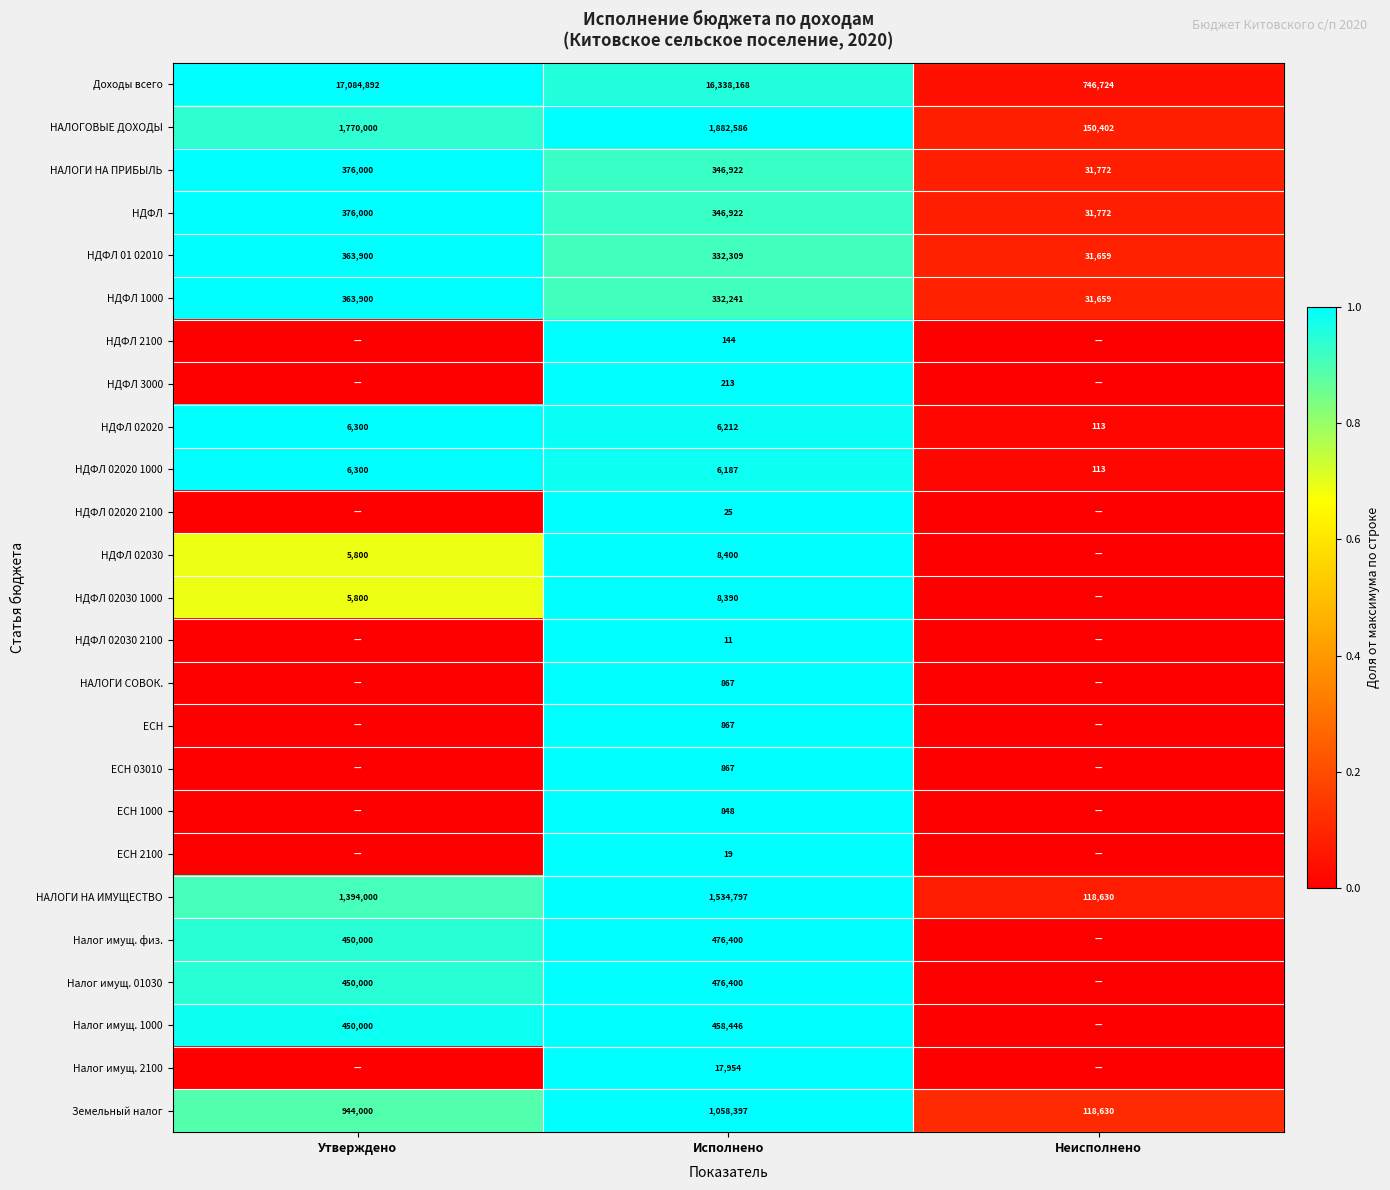

The value of Доходы всего at Исполнено is 23273278. True or false?

False